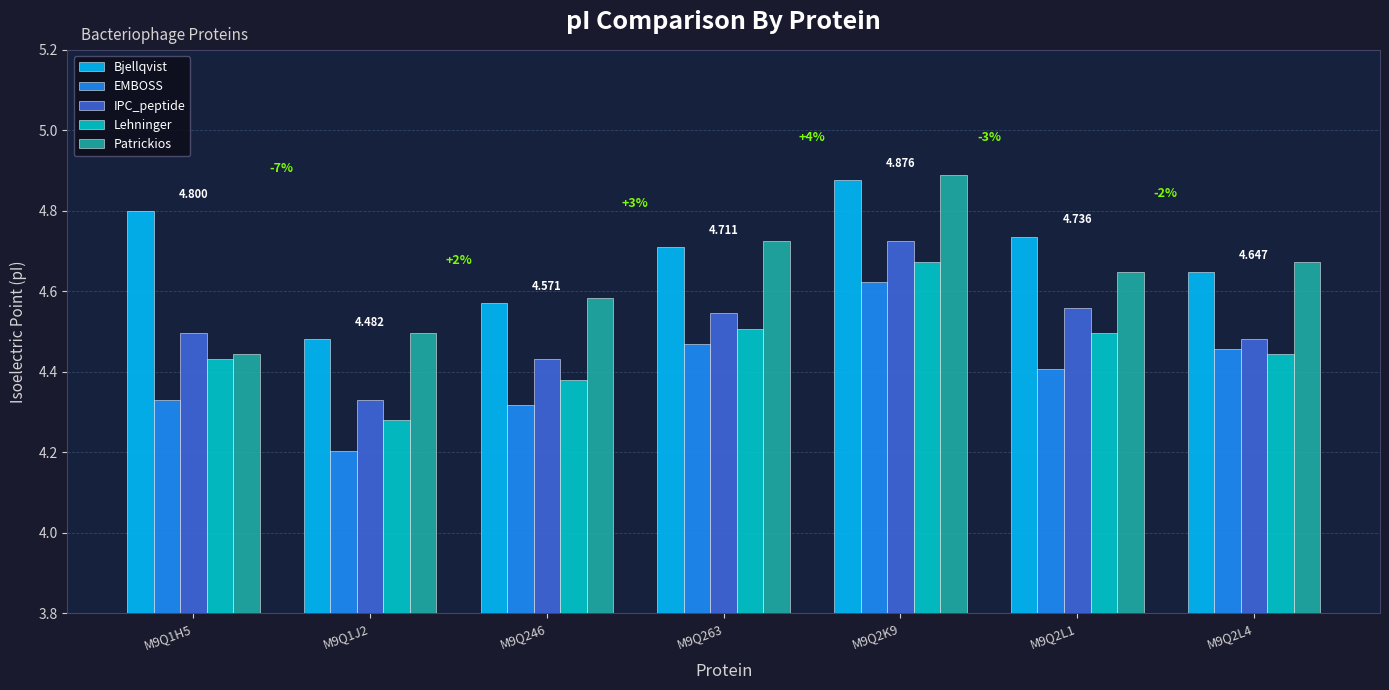

What are all the series names shown in the legend?

Bjellqvist, EMBOSS, IPC_peptide, Lehninger, Patrickios